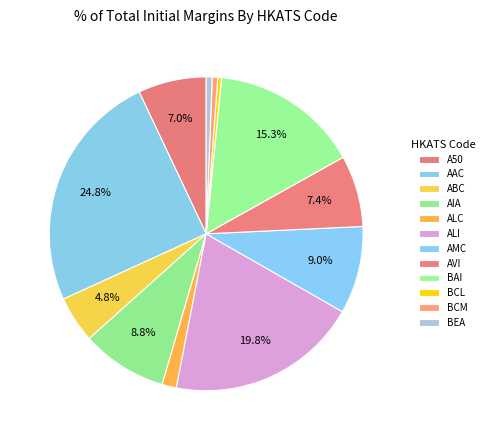

Combined, what portion of the pie is BCL and ALI?

20.2%